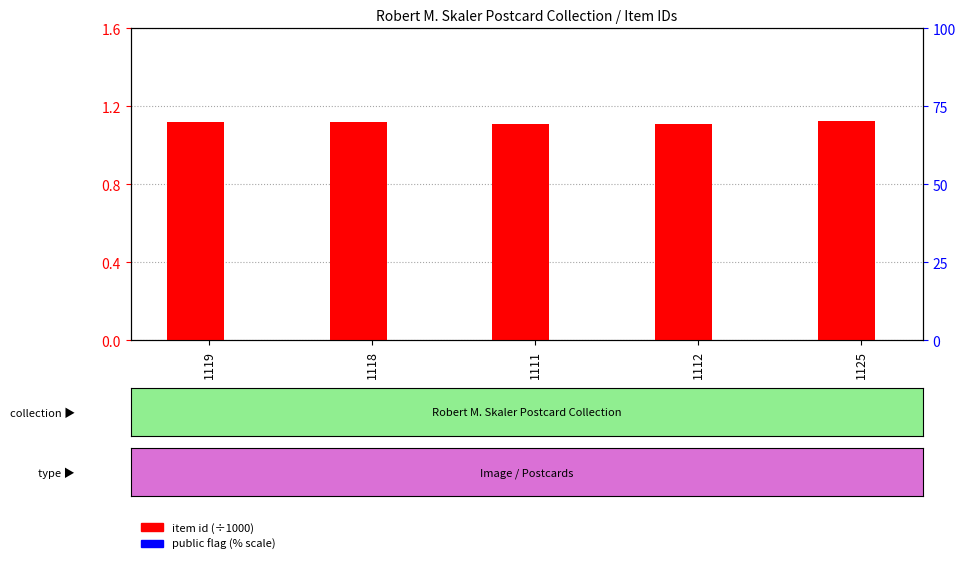

What is the value of the public flag bar at the 4th from the left?

0.2